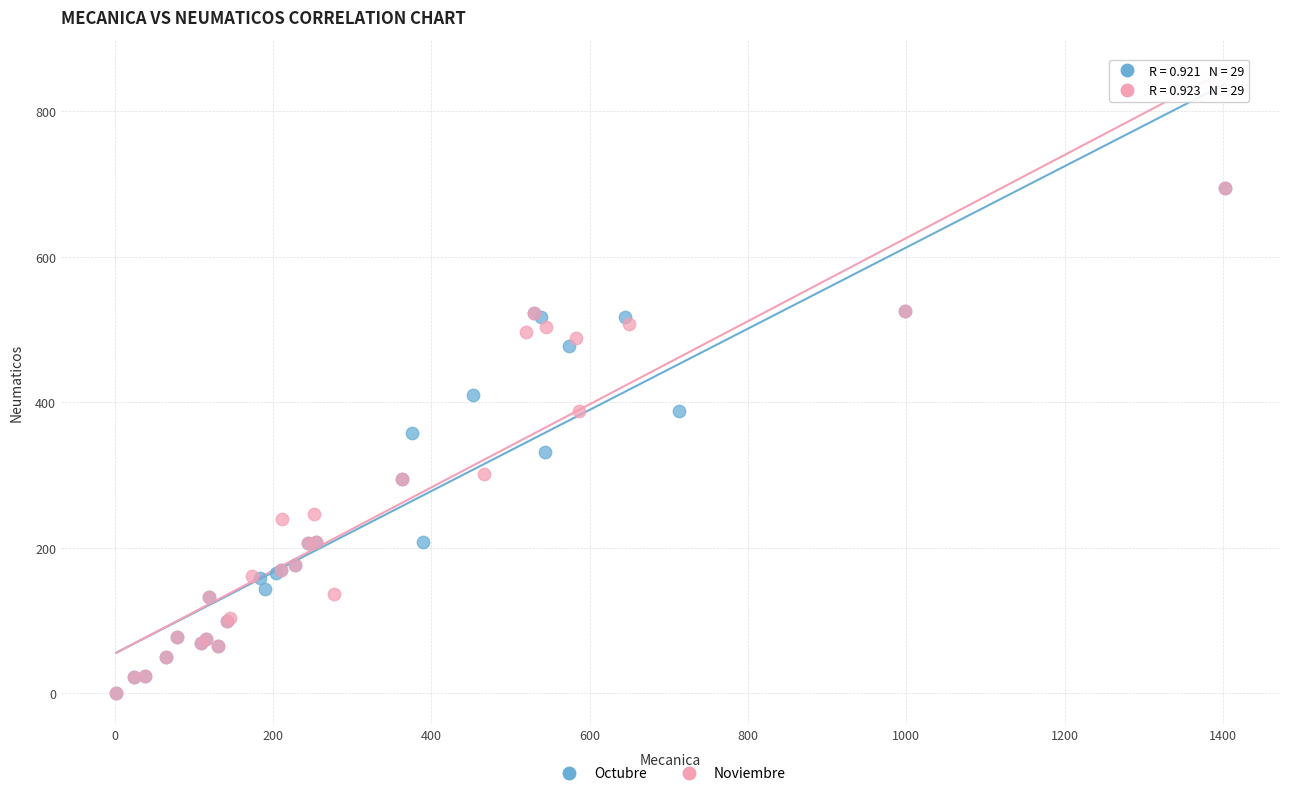

What are all the series names shown in the legend?

Octubre, Noviembre